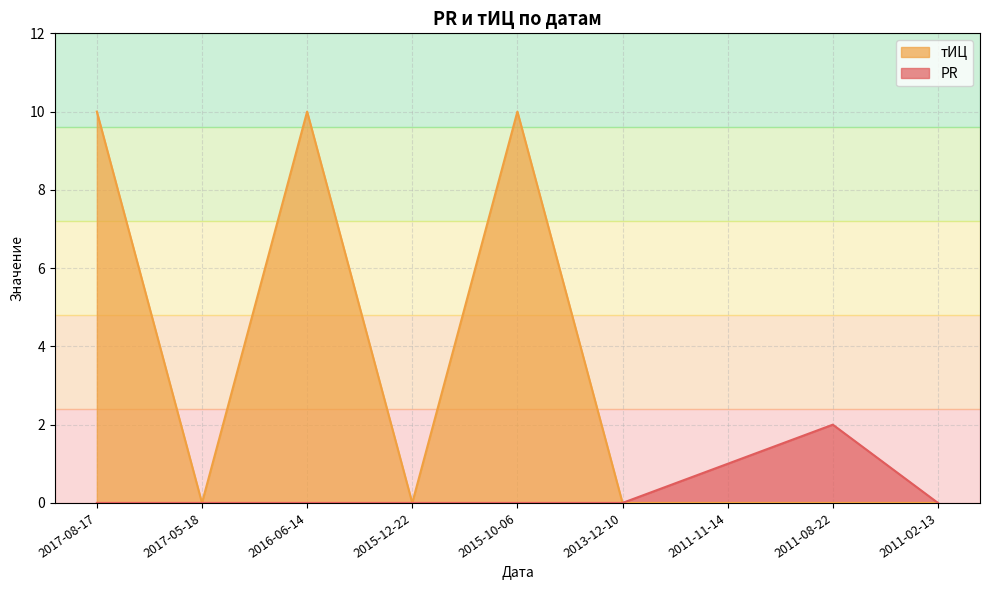

What is the highest value of the PR series?

2